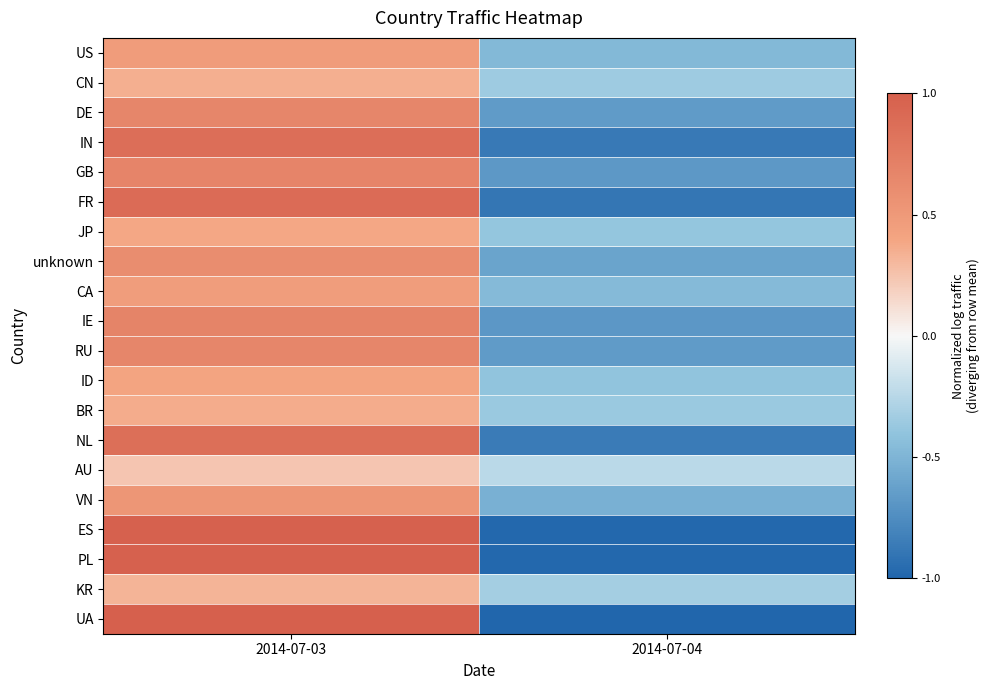

Reading left to right, what are all the values shown in this chart?

US: 2014-07-03=0.5	2014-07-04=-0.5
CN: 2014-07-03=0.3	2014-07-04=-0.3
DE: 2014-07-03=0.7	2014-07-04=-0.7
IN: 2014-07-03=0.9	2014-07-04=-0.9
GB: 2014-07-03=0.7	2014-07-04=-0.7
FR: 2014-07-03=0.9	2014-07-04=-0.9
JP: 2014-07-03=0.4	2014-07-04=-0.4
unknown: 2014-07-03=0.6	2014-07-04=-0.6
CA: 2014-07-03=0.5	2014-07-04=-0.5
IE: 2014-07-03=0.7	2014-07-04=-0.7
RU: 2014-07-03=0.7	2014-07-04=-0.7
ID: 2014-07-03=0.4	2014-07-04=-0.4
BR: 2014-07-03=0.4	2014-07-04=-0.4
NL: 2014-07-03=0.9	2014-07-04=-0.9
AU: 2014-07-03=0.2	2014-07-04=-0.2
VN: 2014-07-03=0.5	2014-07-04=-0.5
ES: 2014-07-03=1.0	2014-07-04=-1.0
PL: 2014-07-03=1.0	2014-07-04=-1.0
KR: 2014-07-03=0.3	2014-07-04=-0.3
UA: 2014-07-03=1.0	2014-07-04=-1.0